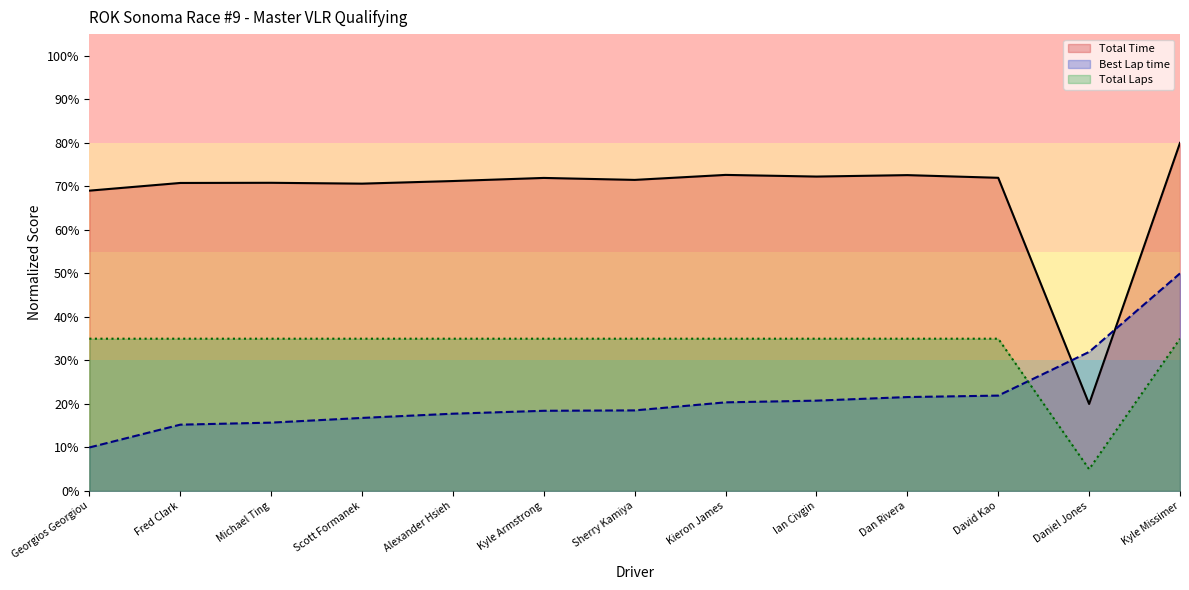

Does the chart have visible grid lines?

No